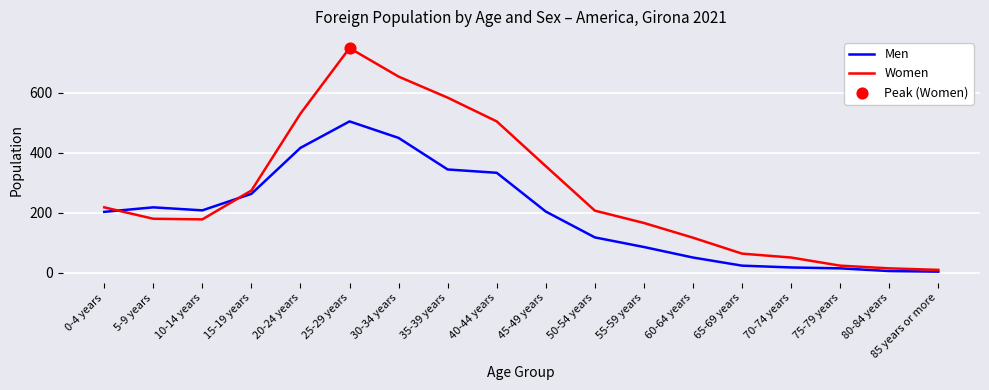

At which category is the sum across all series the highest?

25-29 years